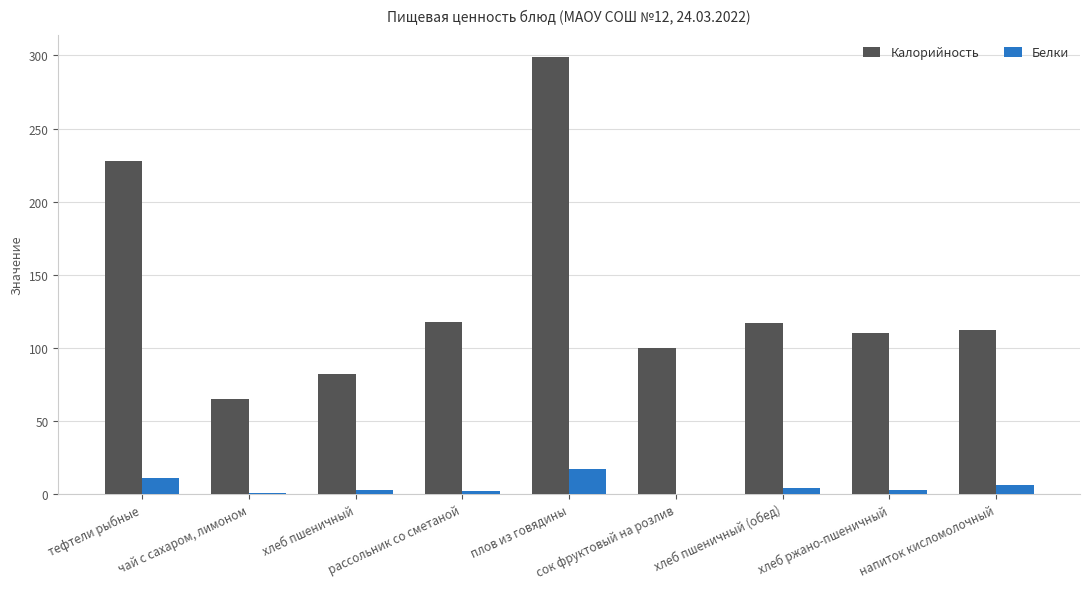

Which series has the largest total across all categories?

Калорийность